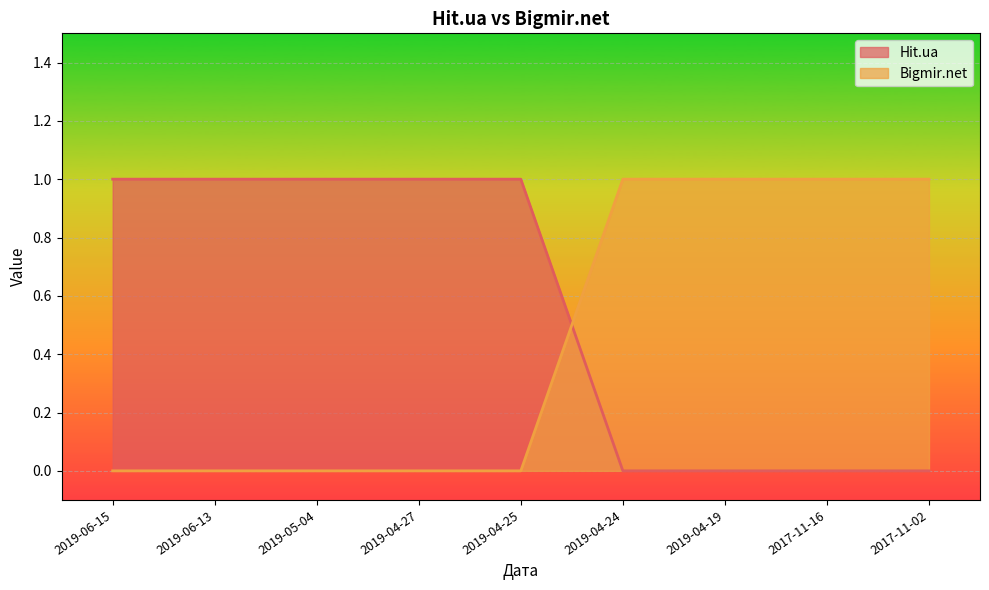

How many data points in Hit.ua are less than 1?

4